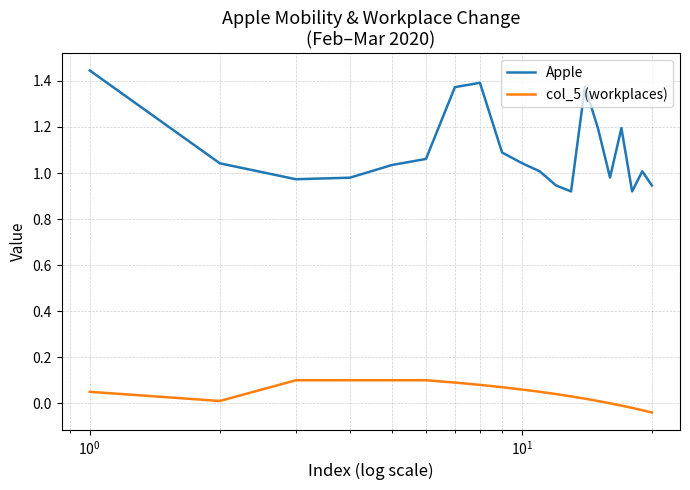

Which series has the largest total across all categories?

Apple